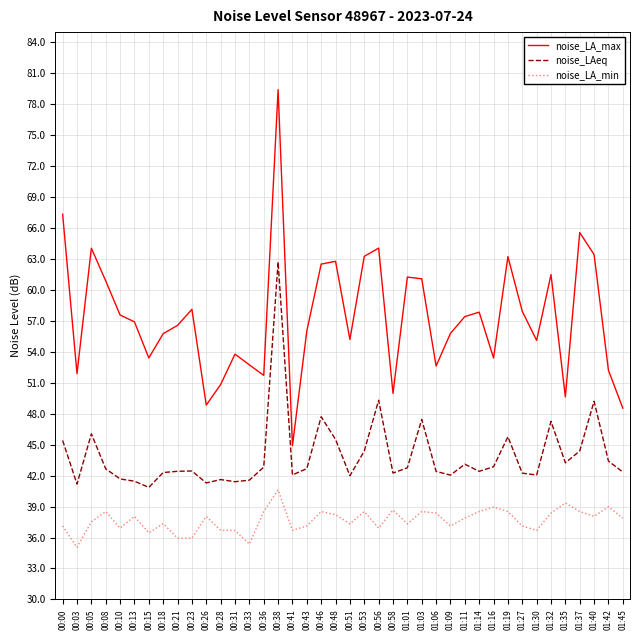

What position from the right is 00:10?

36